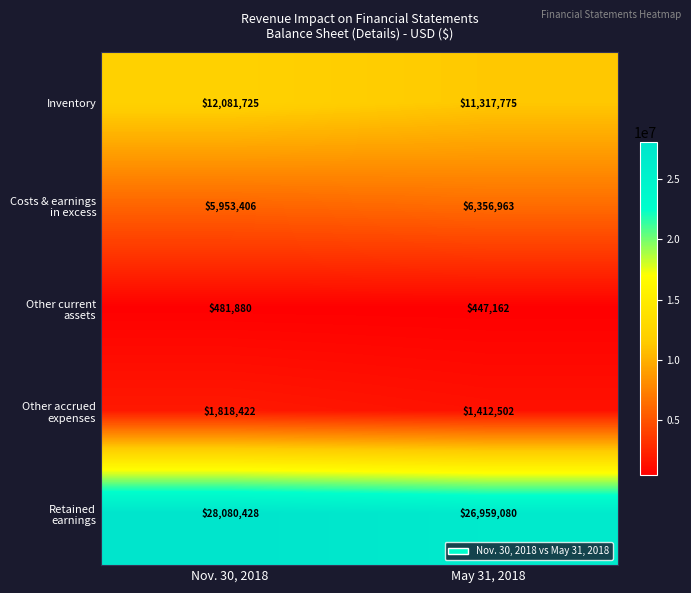

Is it true that Inventory equals 2979141 at Nov. 30, 2018?

False